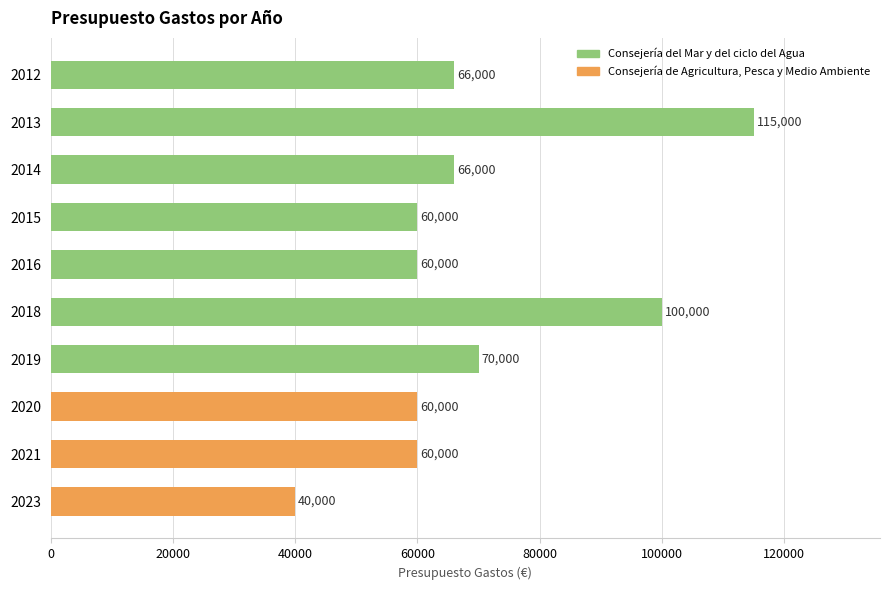

The chart shows a value of 89765 at 2012. True or false?

False